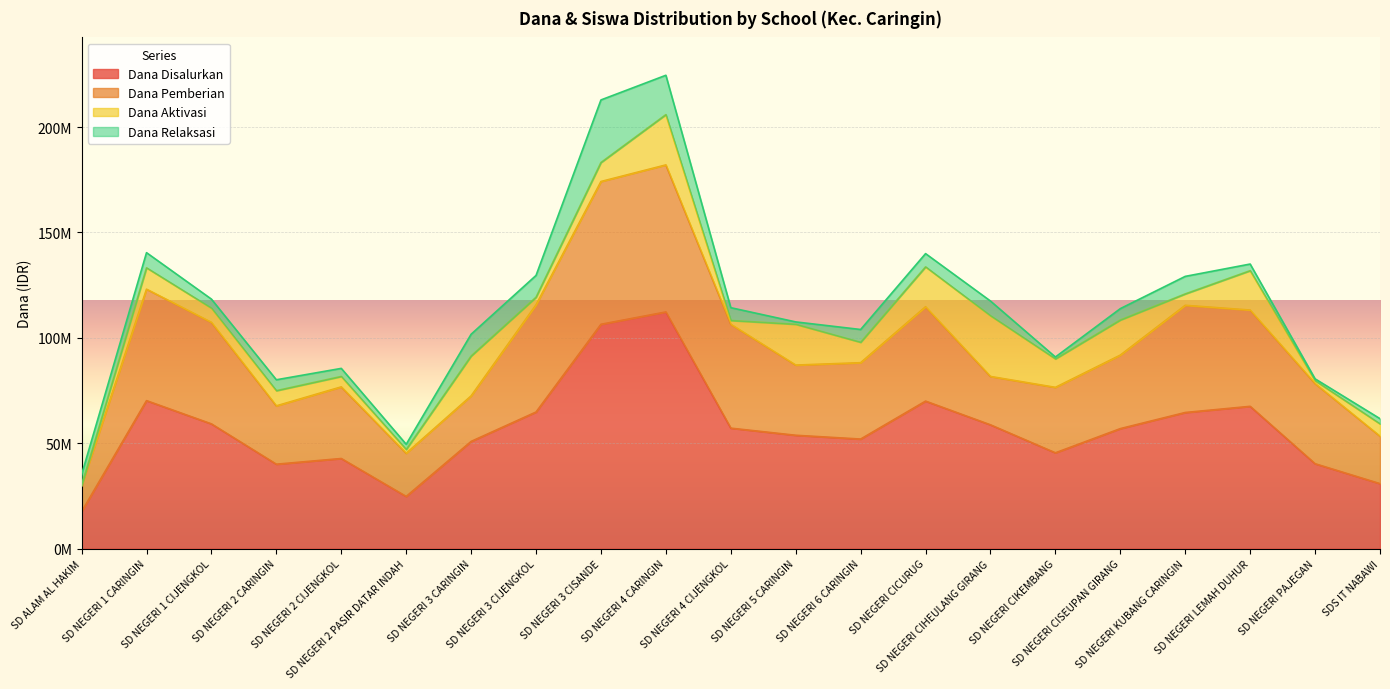

Does the chart display data point markers on the line(s)?

No